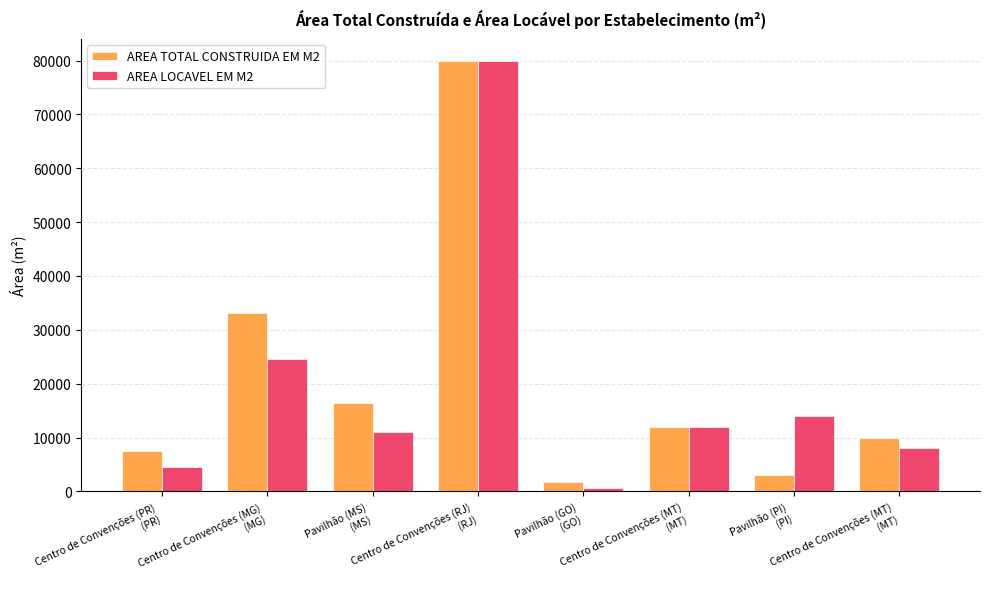

How many data points does each series have?

8